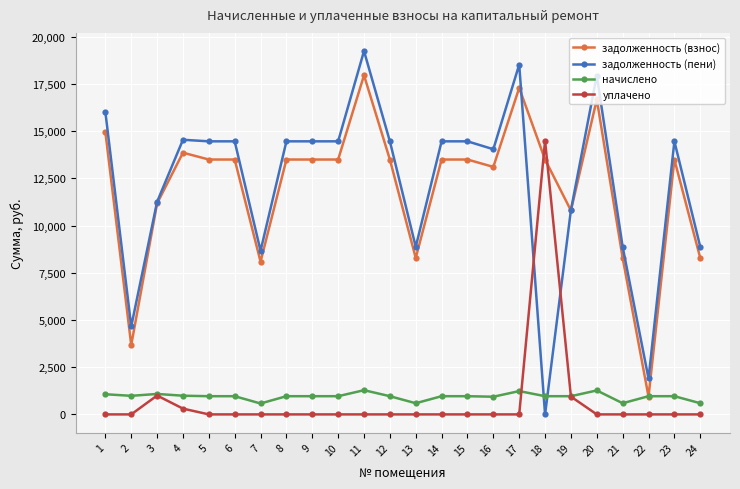

At which label does задолженность (взнос) first exceed 13503?

1